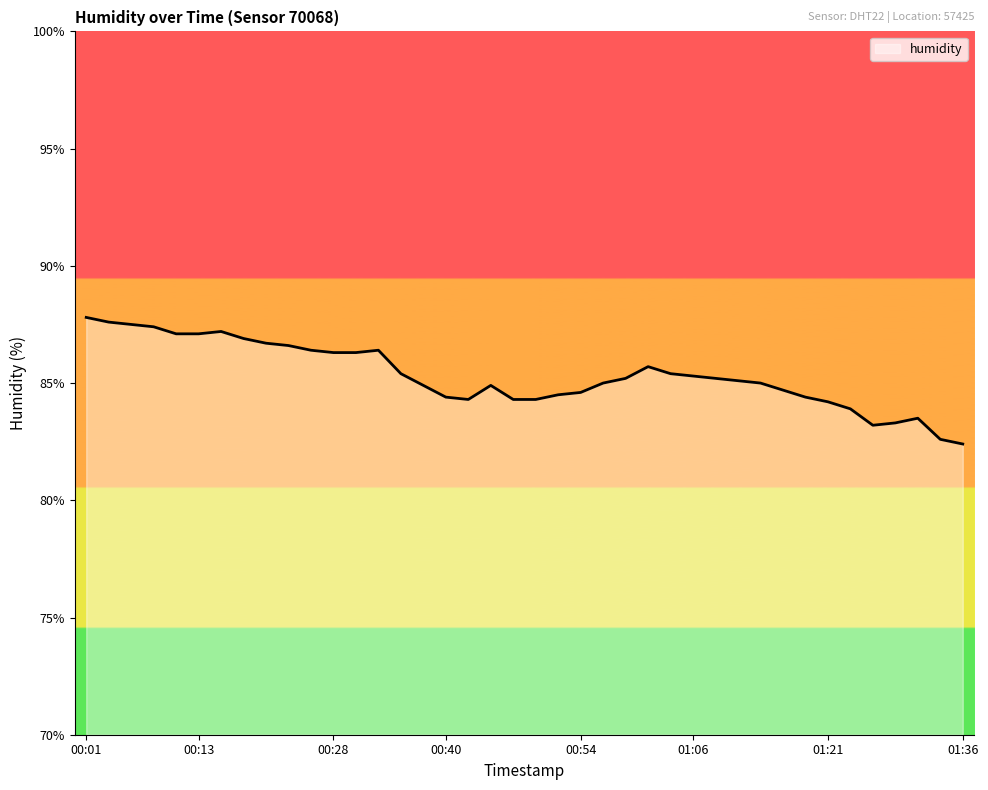

What is the maximum value shown in the chart?

87.8